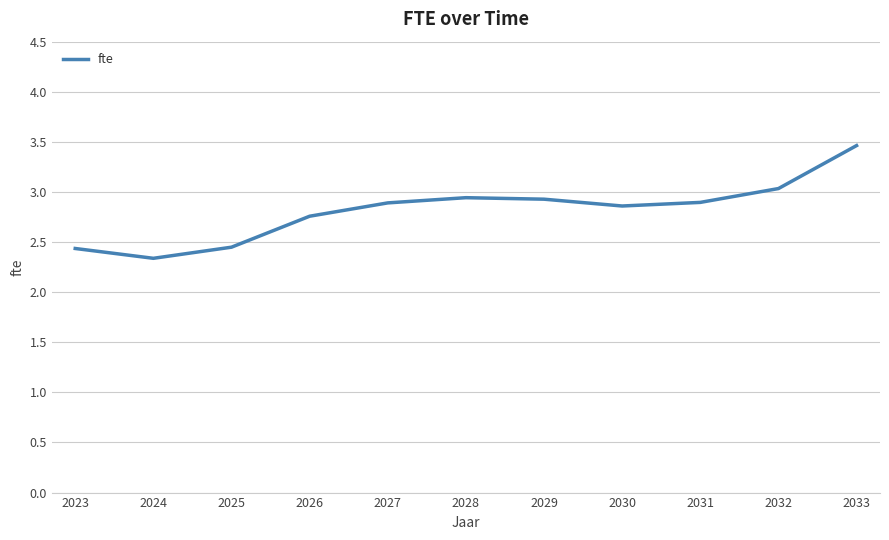

Which has a higher value, 2026 or 2027?

2027